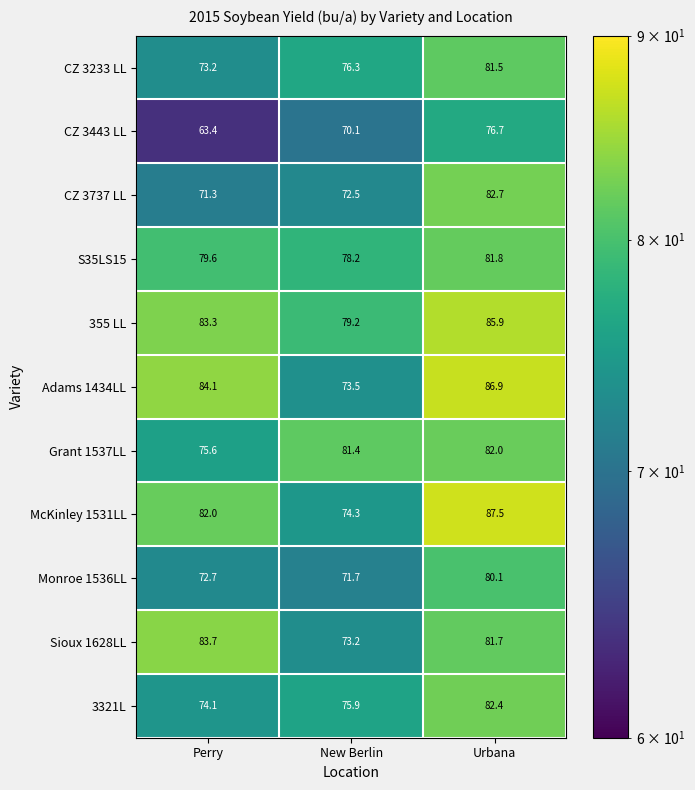

Is it true that CZ 3233 LL equals 81.5 at Urbana?

True